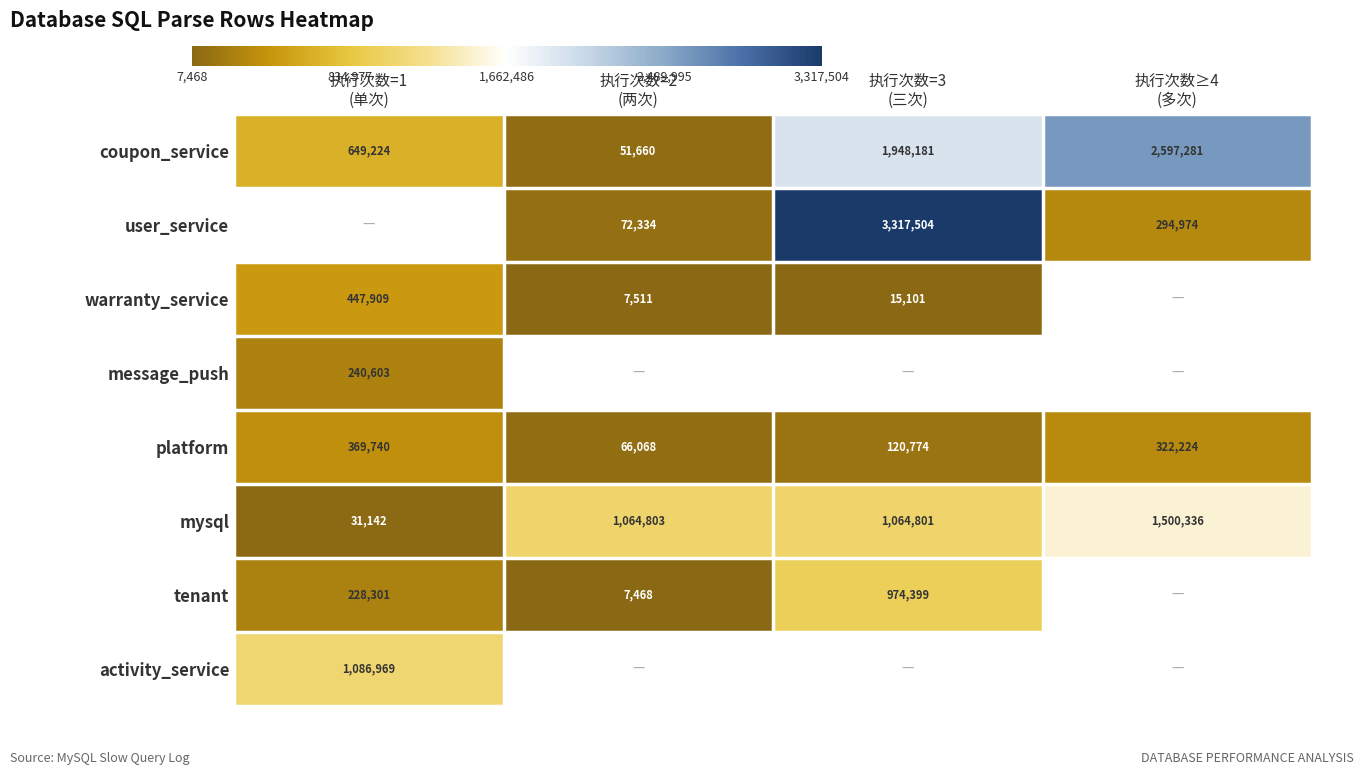

What is the minimum value shown in the chart?

7468.0